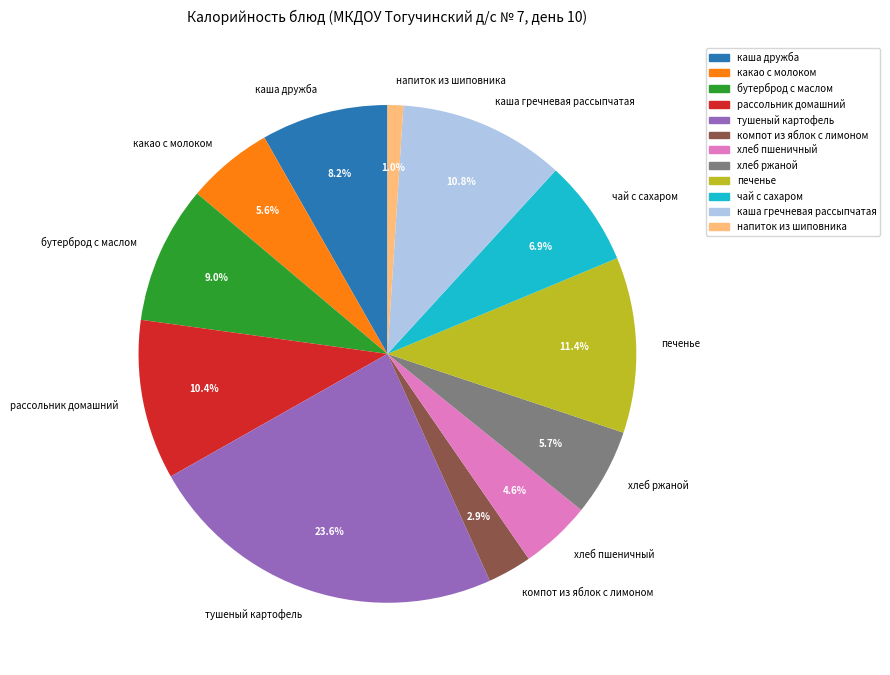

Which category has the biggest portion of the pie?

тушеный картофель